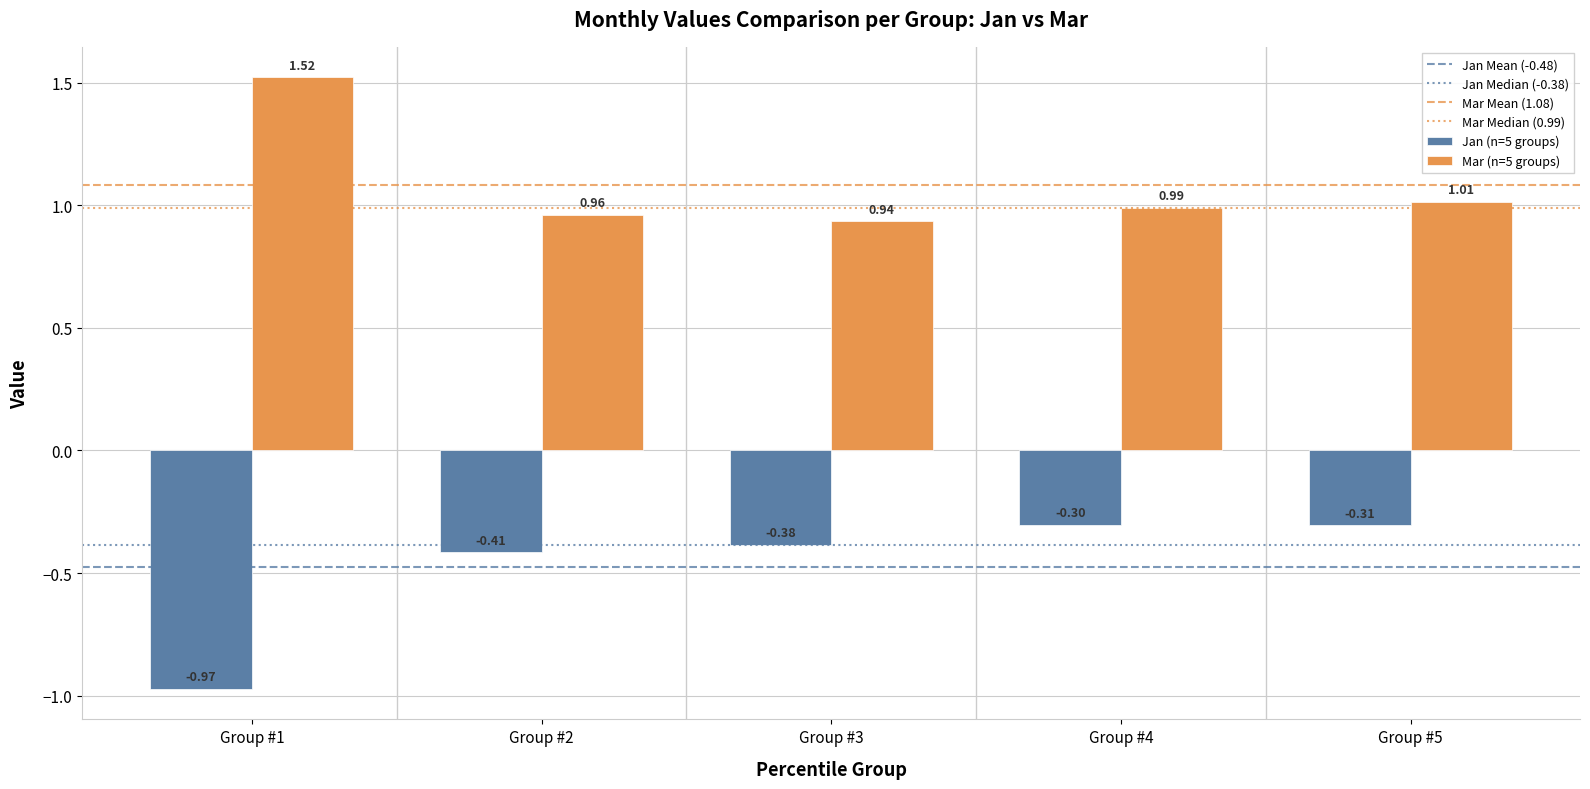

Which series has the widest spread of values?

Jan (n=5 groups)